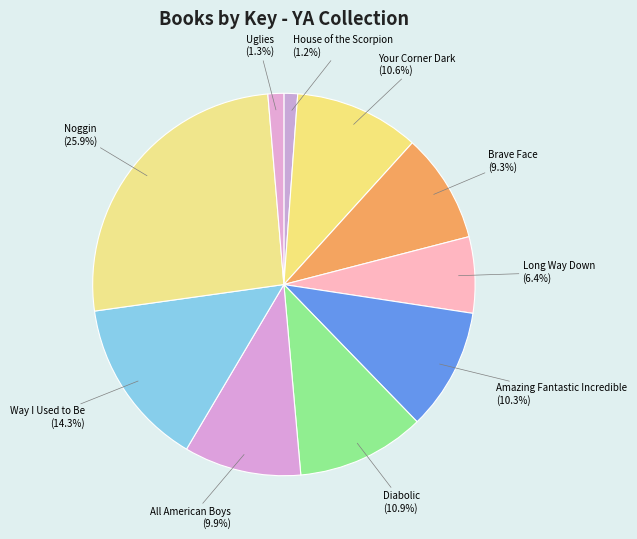

Which has a higher value, Brave Face or Diabolic?

Diabolic